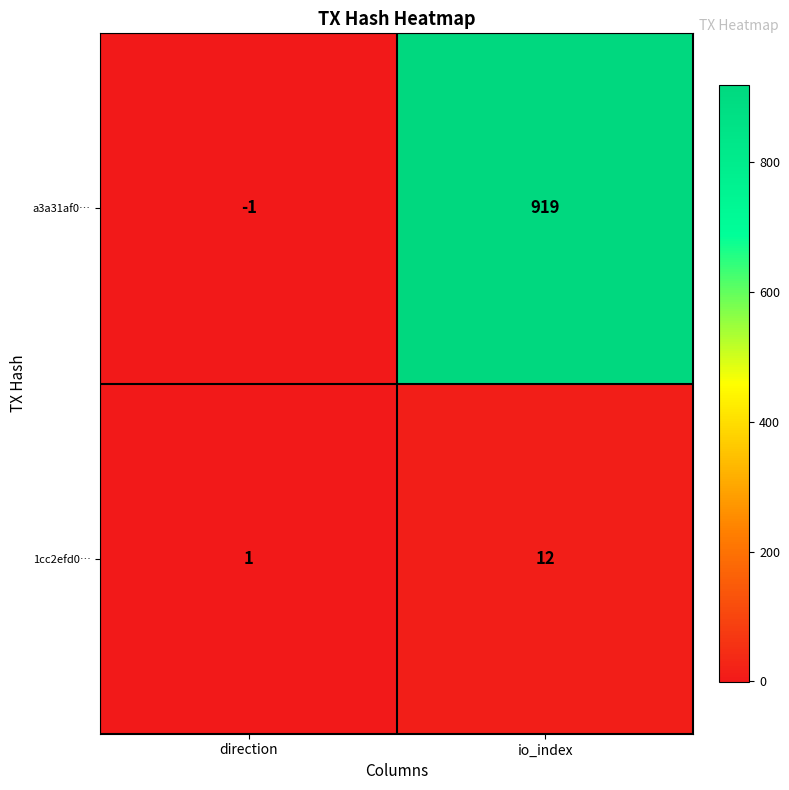

What is the difference between the maximum and minimum values in the 1cc2efd0… series?

11